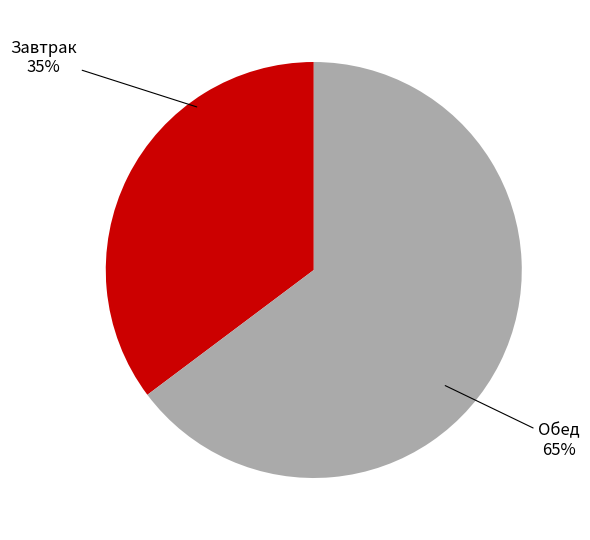

Does any single category account for the majority?

Yes